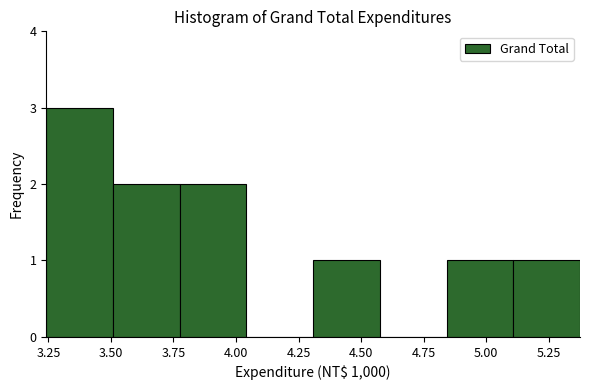

How tall is the bar that spans 5.10 to 5.35 on the x-axis? Neither the bar edges nor the heights are printed on the chart, so give them approximately, as read against the axes.

1